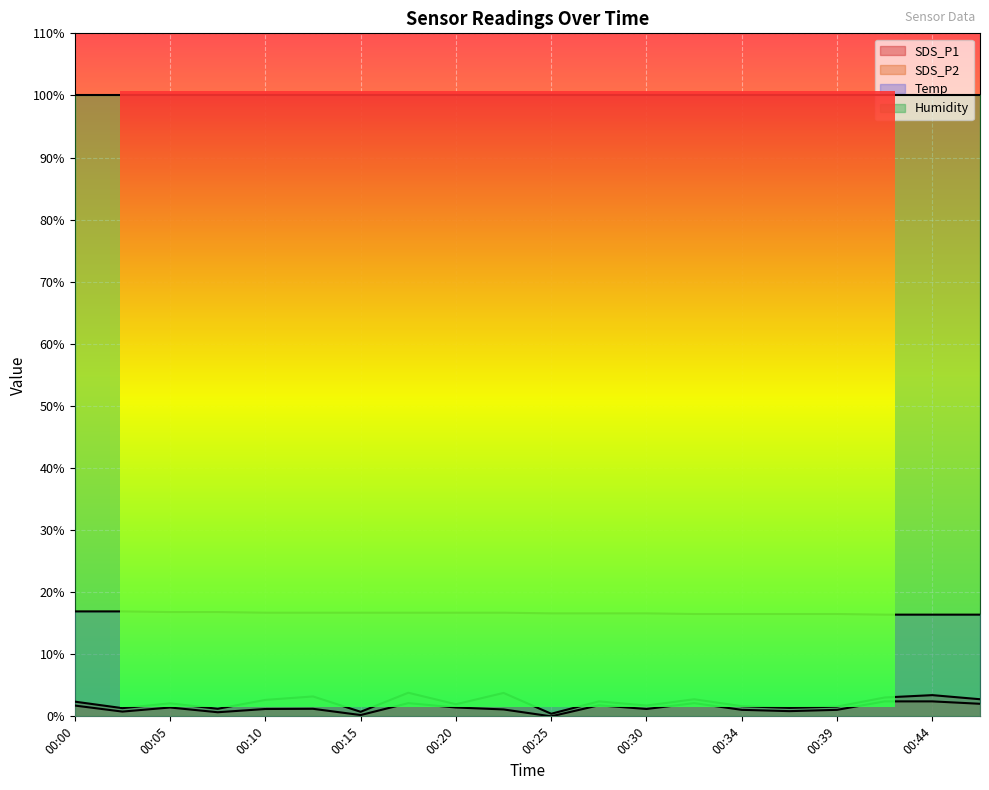

The SDS_P2 series shows 1.2 at 00:12. True or false?

True